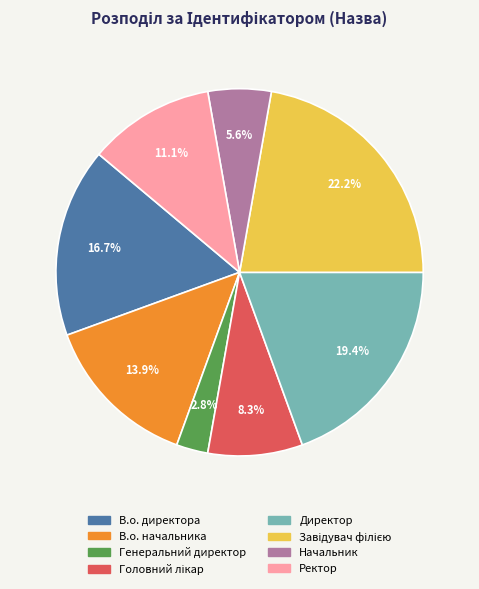

How many slices are in this pie chart?

8